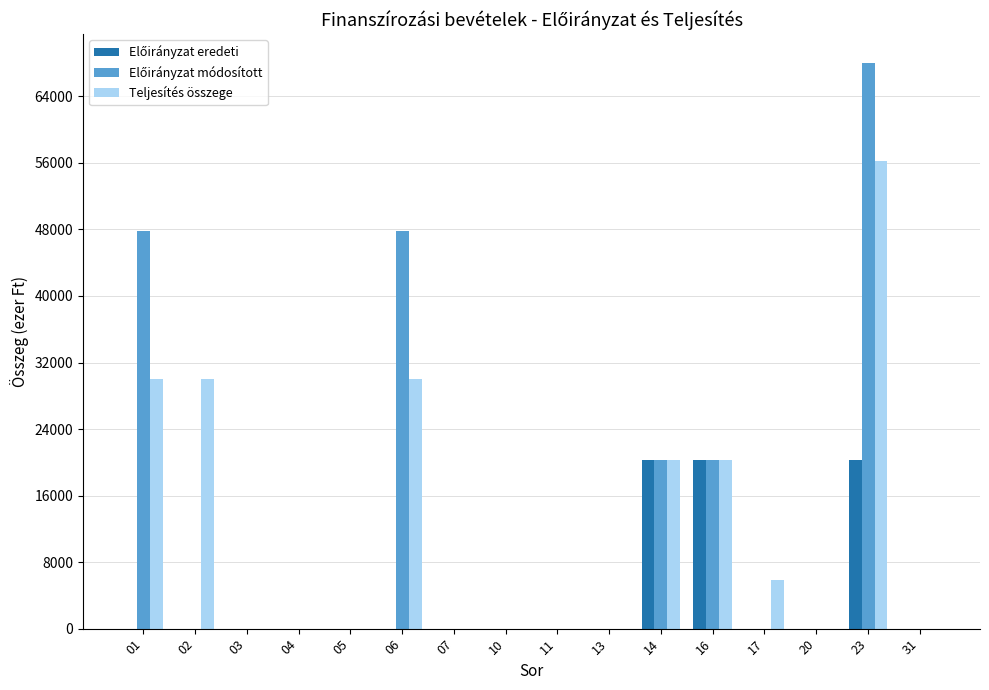

The value of Teljesítés összege at 02 is 30000. True or false?

True